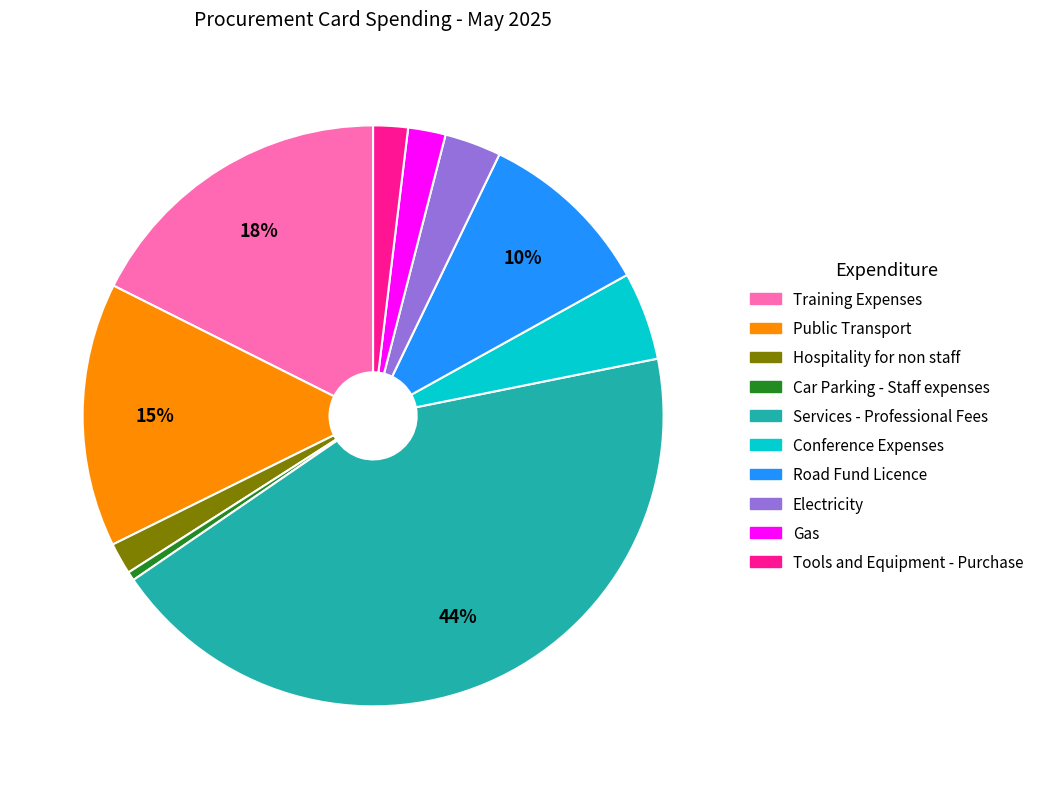

To the nearest percent, what percentage of the pie is Conference Expenses?

5%